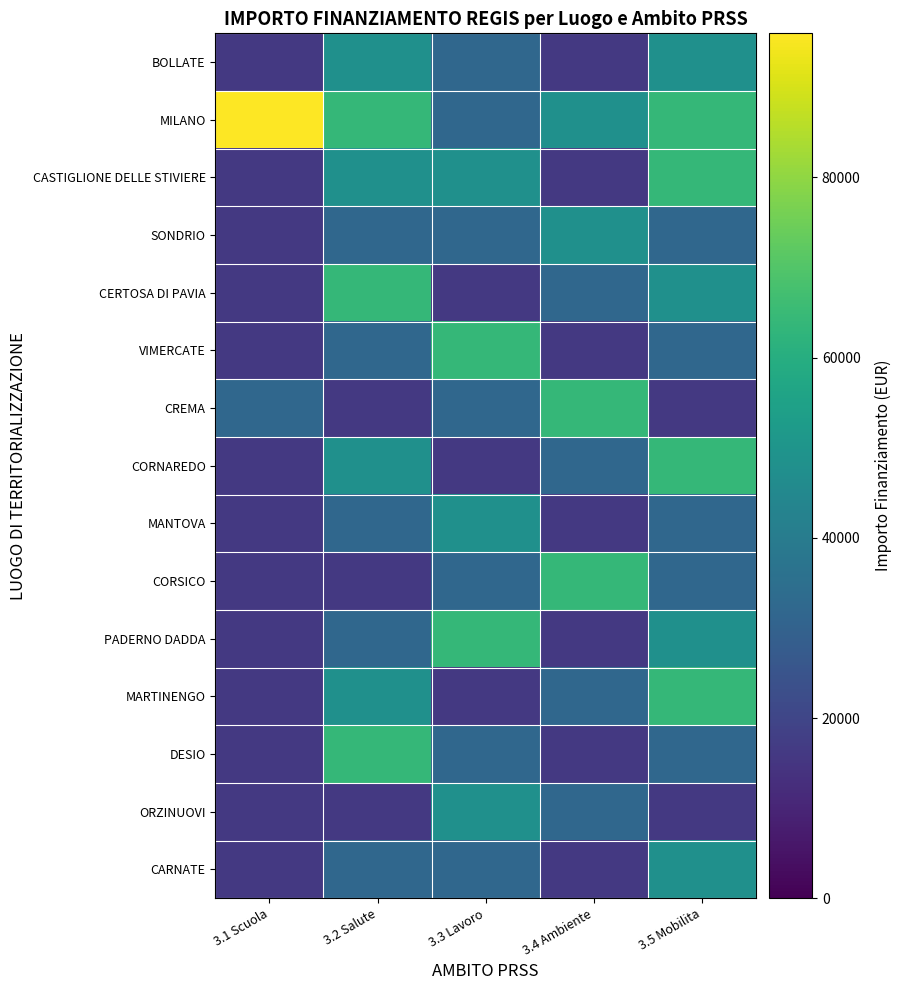

Reading right to left, what are all the values shown in this chart?

BOLLATE: 3.5 Mobilita=48000	3.4 Ambiente=16000	3.3 Lavoro=32000	3.2 Salute=48000	3.1 Scuola=16000
MILANO: 3.5 Mobilita=64000	3.4 Ambiente=48000	3.3 Lavoro=32000	3.2 Salute=64000	3.1 Scuola=96000
CASTIGLIONE DELLE STIVIERE: 3.5 Mobilita=64000	3.4 Ambiente=16000	3.3 Lavoro=48000	3.2 Salute=48000	3.1 Scuola=16000
SONDRIO: 3.5 Mobilita=32000	3.4 Ambiente=48000	3.3 Lavoro=32000	3.2 Salute=32000	3.1 Scuola=16000
CERTOSA DI PAVIA: 3.5 Mobilita=48000	3.4 Ambiente=32000	3.3 Lavoro=16000	3.2 Salute=64000	3.1 Scuola=16000
VIMERCATE: 3.5 Mobilita=32000	3.4 Ambiente=16000	3.3 Lavoro=64000	3.2 Salute=32000	3.1 Scuola=16000
CREMA: 3.5 Mobilita=16000	3.4 Ambiente=64000	3.3 Lavoro=32000	3.2 Salute=16000	3.1 Scuola=32000
CORNAREDO: 3.5 Mobilita=64000	3.4 Ambiente=32000	3.3 Lavoro=16000	3.2 Salute=48000	3.1 Scuola=16000
MANTOVA: 3.5 Mobilita=32000	3.4 Ambiente=16000	3.3 Lavoro=48000	3.2 Salute=32000	3.1 Scuola=16000
CORSICO: 3.5 Mobilita=32000	3.4 Ambiente=64000	3.3 Lavoro=32000	3.2 Salute=16000	3.1 Scuola=16000
PADERNO DADDA: 3.5 Mobilita=48000	3.4 Ambiente=16000	3.3 Lavoro=64000	3.2 Salute=32000	3.1 Scuola=16000
MARTINENGO: 3.5 Mobilita=64000	3.4 Ambiente=32000	3.3 Lavoro=16000	3.2 Salute=48000	3.1 Scuola=16000
DESIO: 3.5 Mobilita=32000	3.4 Ambiente=16000	3.3 Lavoro=32000	3.2 Salute=64000	3.1 Scuola=16000
ORZINUOVI: 3.5 Mobilita=16000	3.4 Ambiente=32000	3.3 Lavoro=48000	3.2 Salute=16000	3.1 Scuola=16000
CARNATE: 3.5 Mobilita=48000	3.4 Ambiente=16000	3.3 Lavoro=32000	3.2 Salute=32000	3.1 Scuola=16000